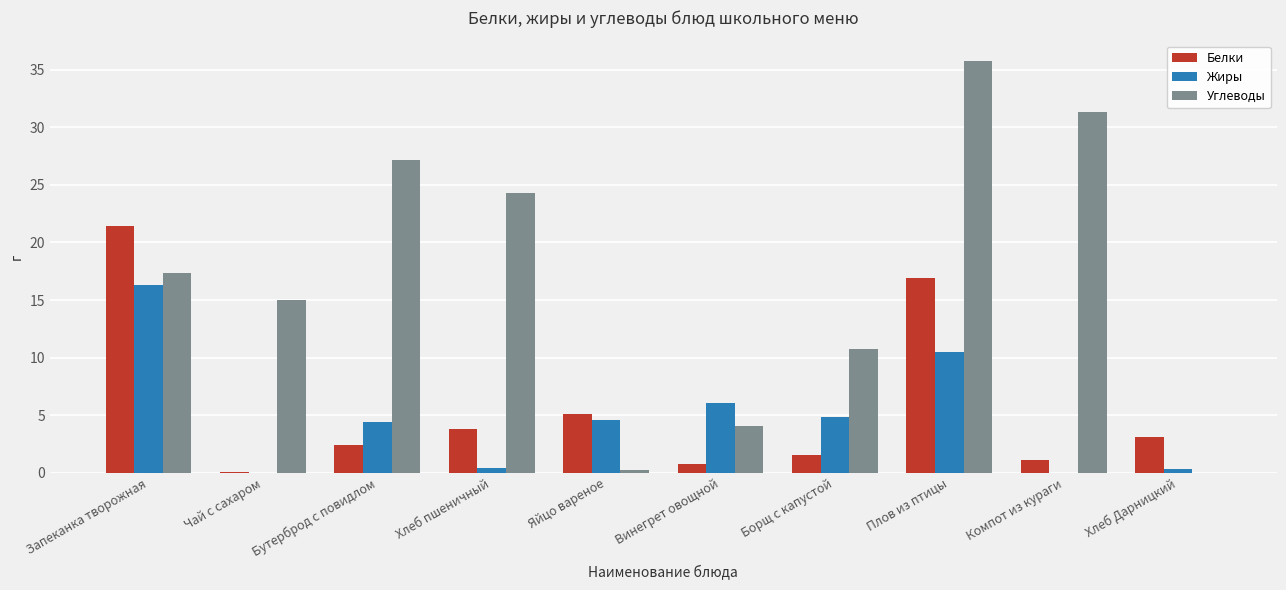

What is the sum of all Белки values?

56.3